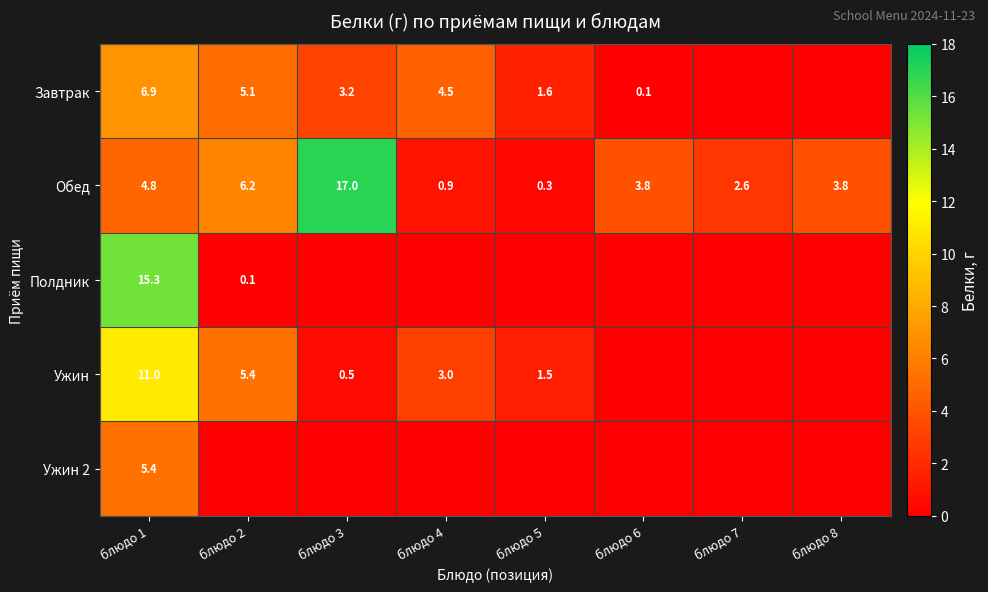

What is the sum of all Обед values?

39.4